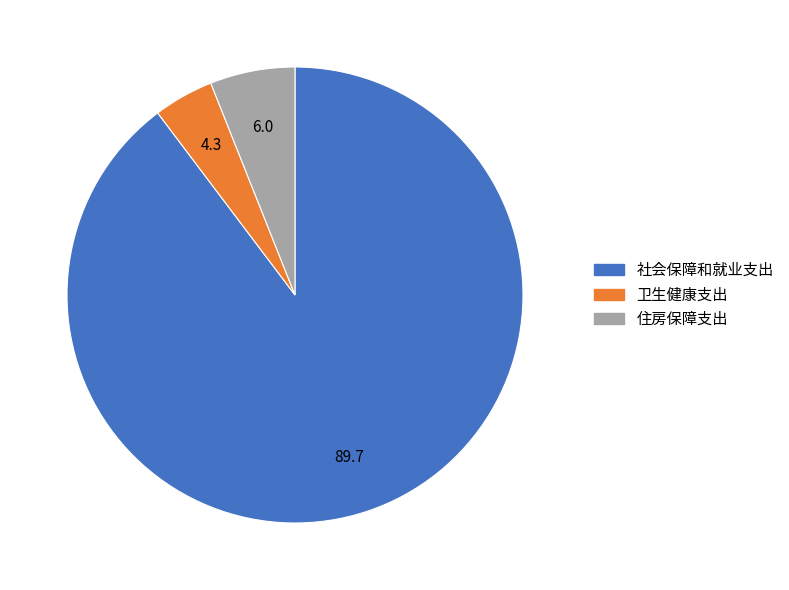

Is it true that 住房保障支出 is 16% of the pie?

False